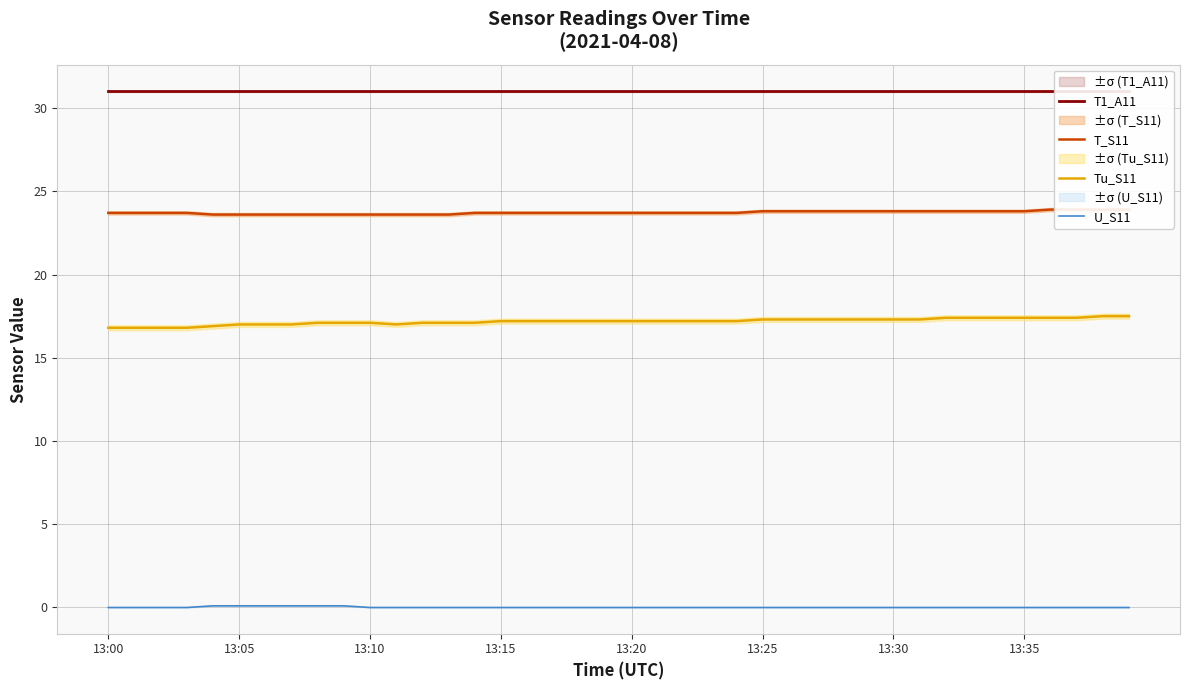

The T_S11 series shows 14.7 at 13. True or false?

False